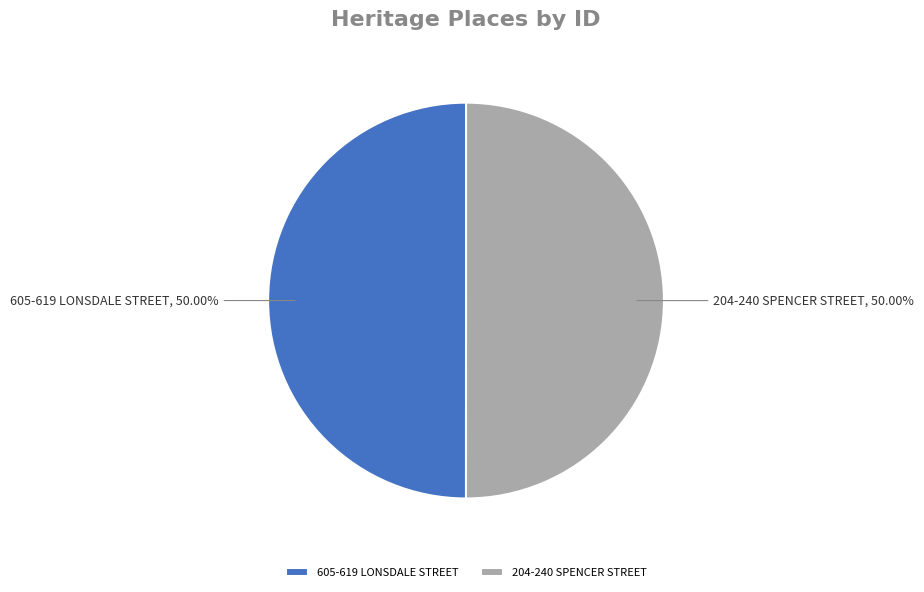

Approximately how many times larger is the value at 204-240 SPENCER STREET compared to 605-619 LONSDALE STREET?

1.0